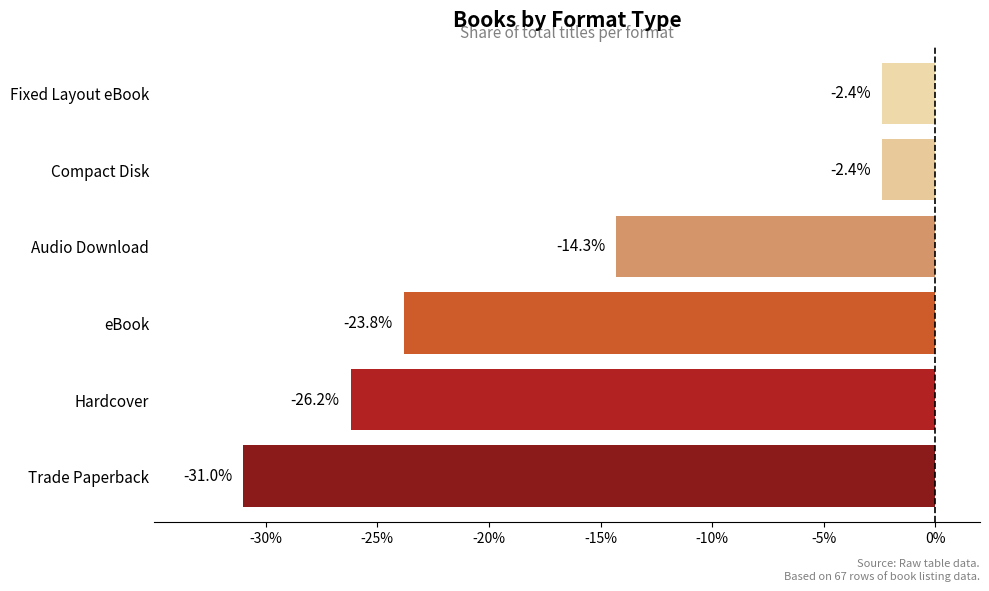

Is it true that the value at Compact Disk is -2.4?

True